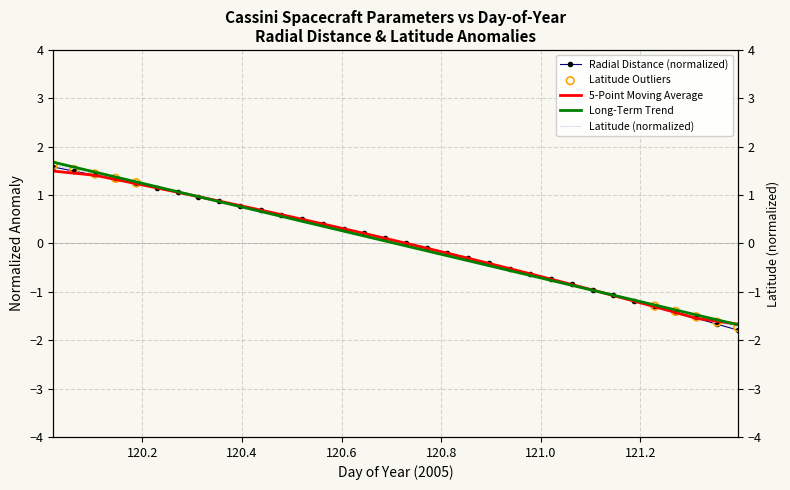

At which category is the sum across all series the highest?

120.0208